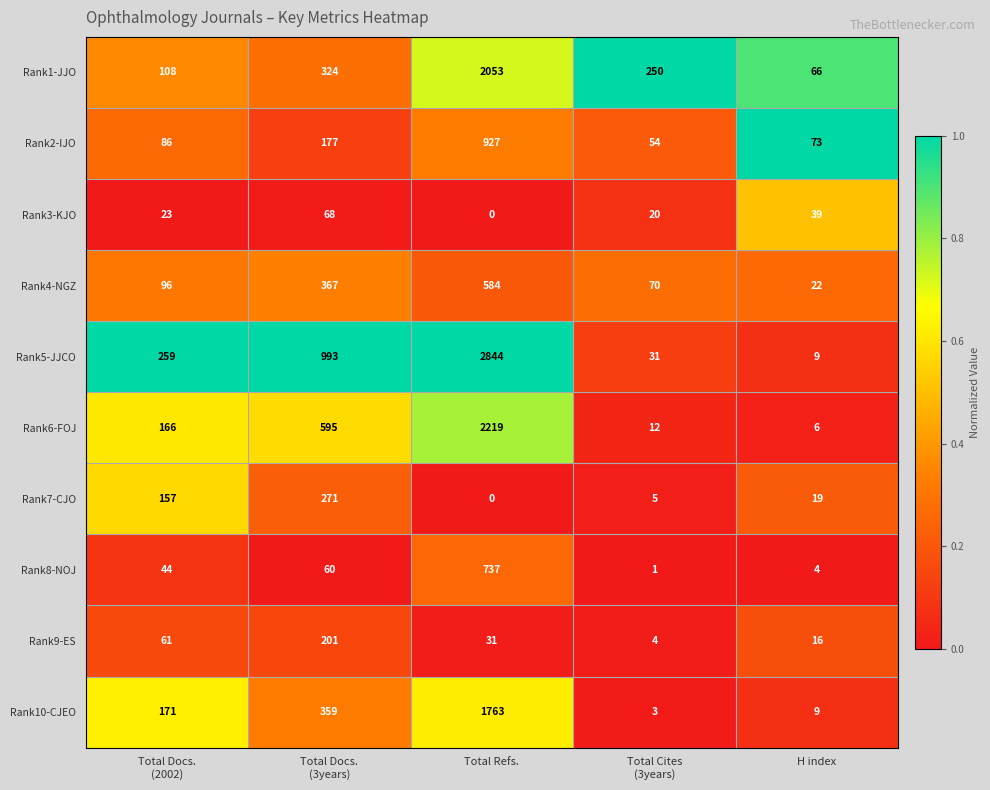

True or false: Rank7-CJO has a value of 19 at H index.

True